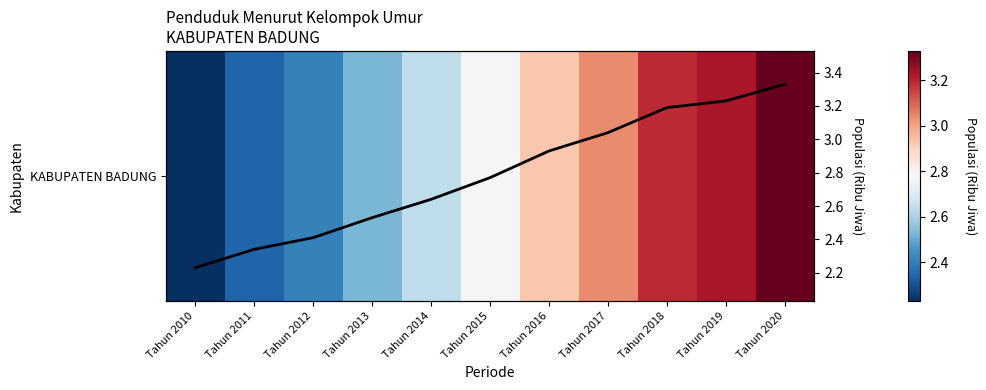

True or false: KABUPATEN BADUNG has a value of 3.3 at Tahun 2020.

True